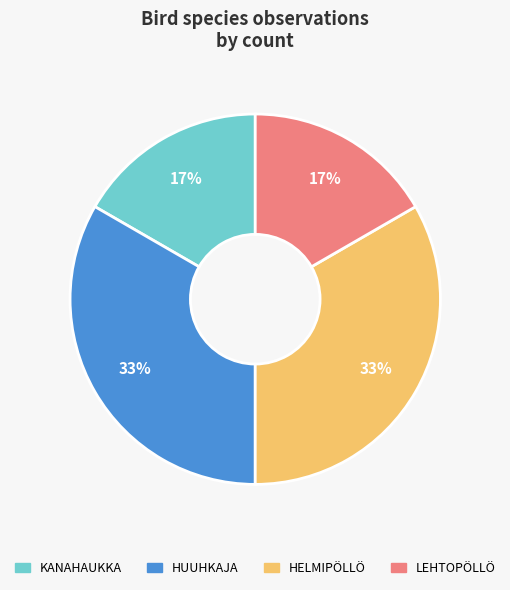

How many slices are in this pie chart?

4